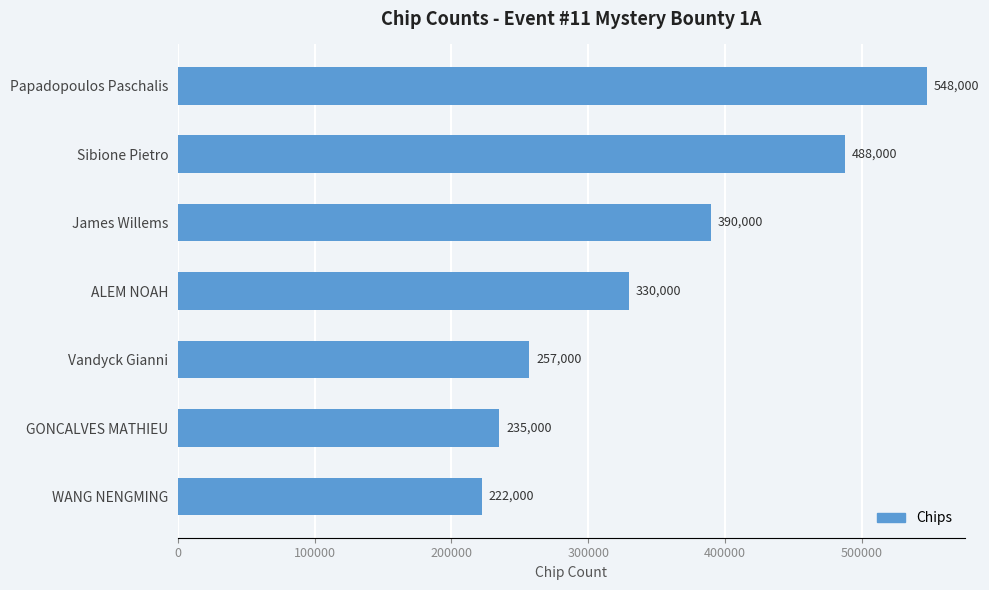

How many bars are there in total?

7